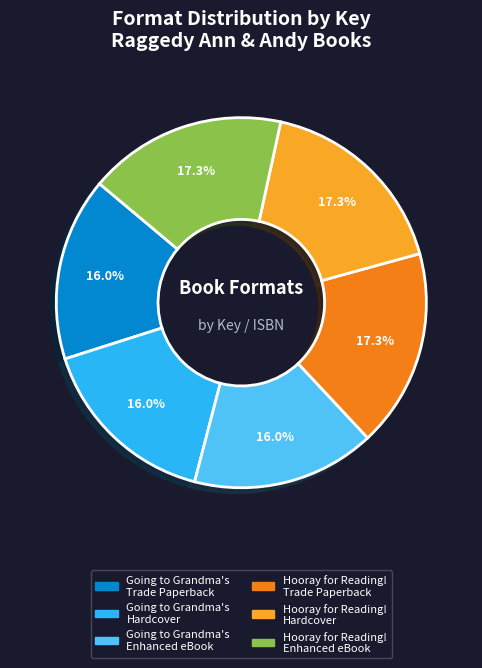

Is there any slice that represents more than half of the pie?

No